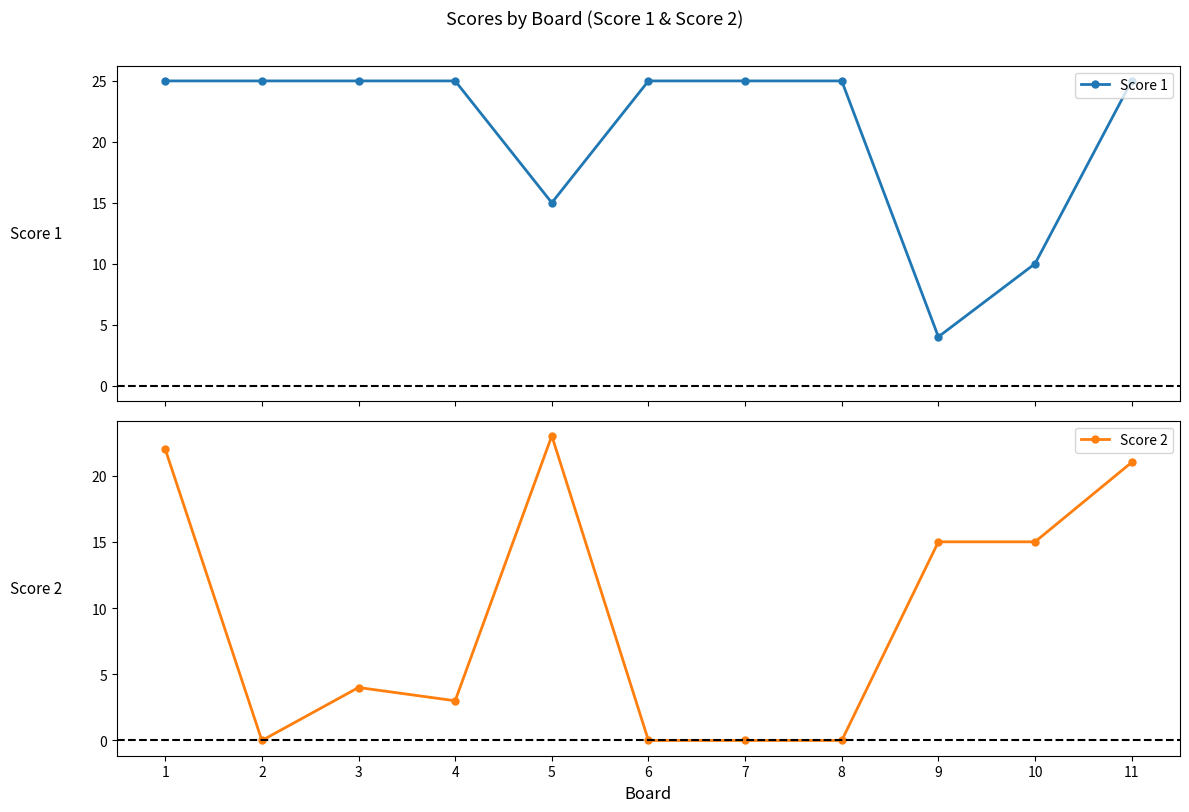

At which category is the sum across all series the highest?

1